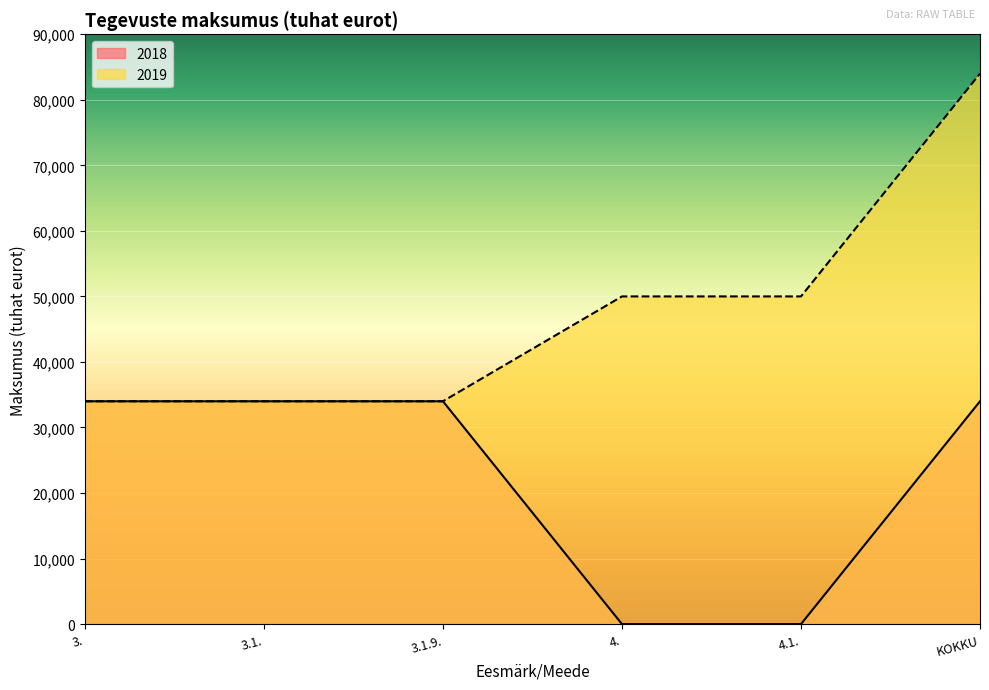

True or false: 2019 and 2018 intersect in this chart.

False